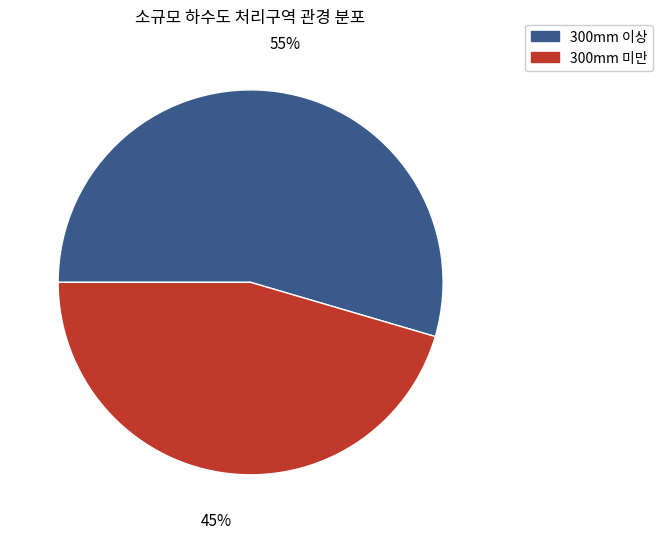

Is there any slice that represents more than half of the pie?

Yes